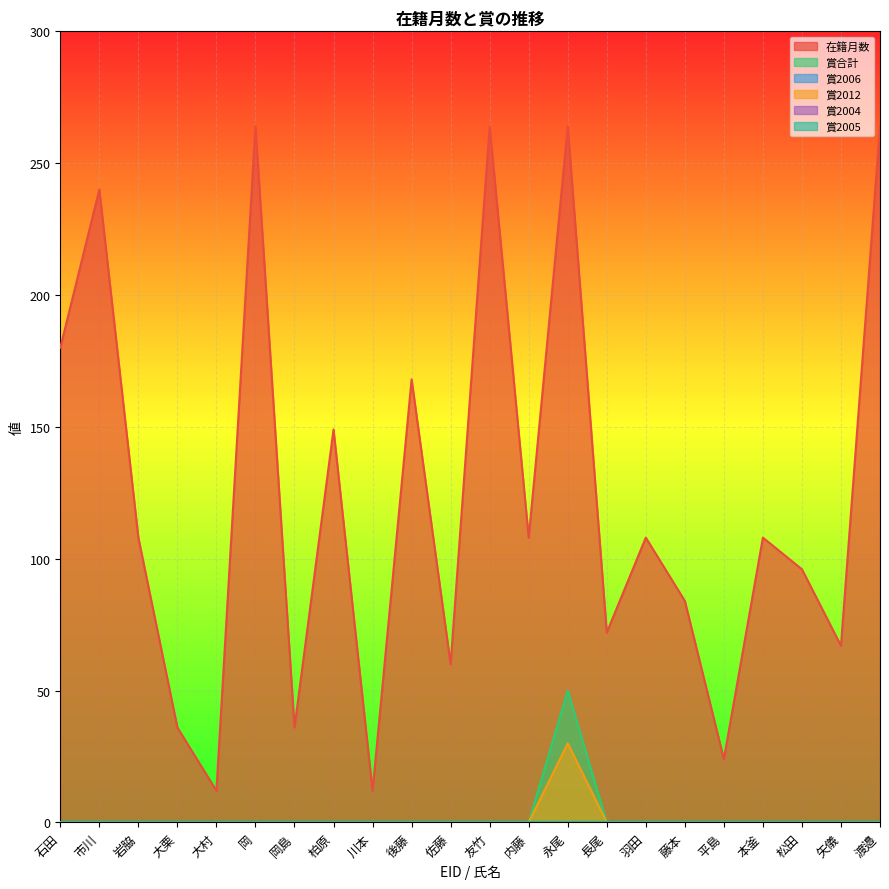

What is the difference between the highest and lowest values at 岡島?

36